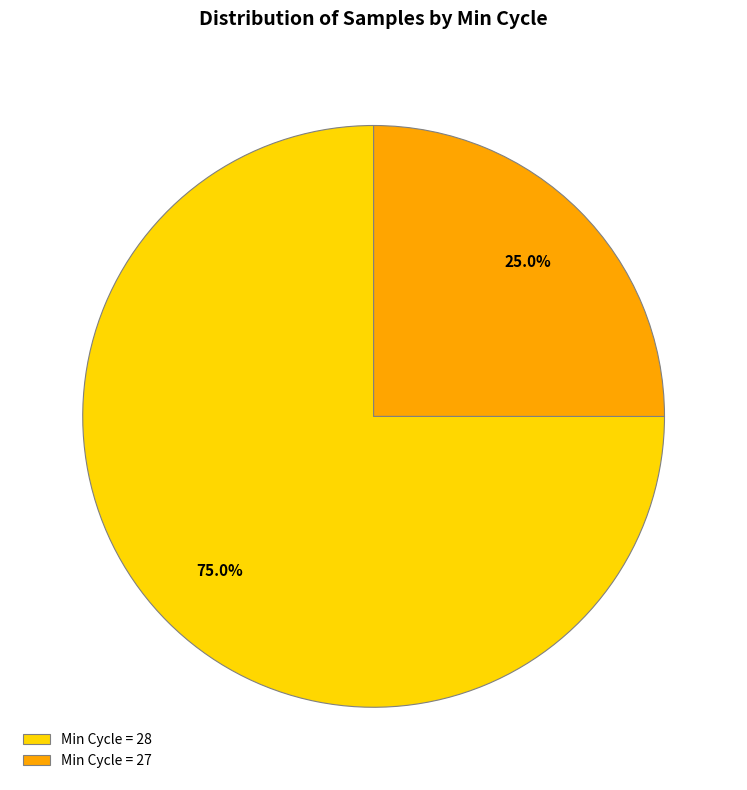

Which category has the biggest portion of the pie?

Min Cycle = 28